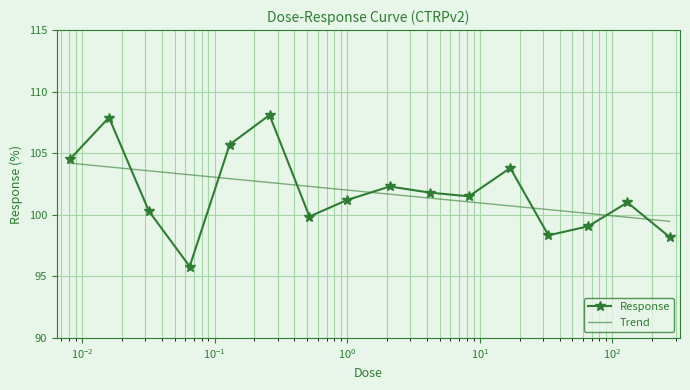

What is the value of the Response point at the 9th from the left?

102.3